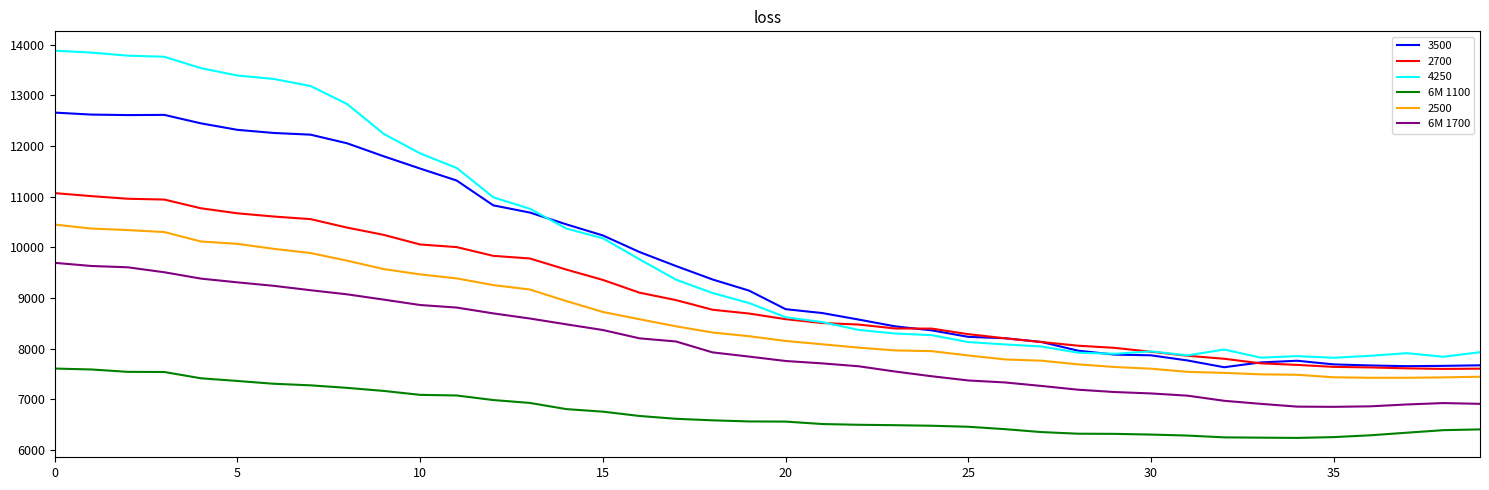

List the series in order of their peak value, lowest first.

6M 1100, 6M 1700, 2500, 2700, 3500, 4250